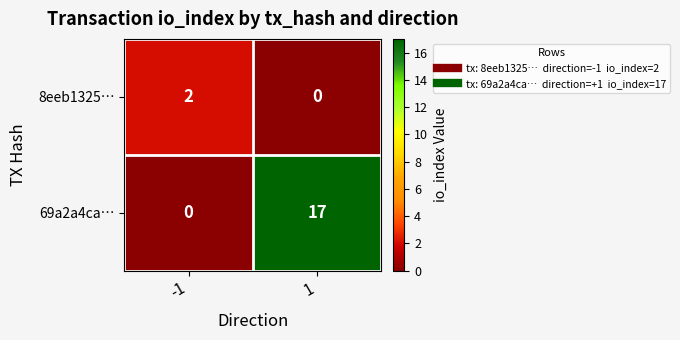

What is the total value across all series at 1?

17